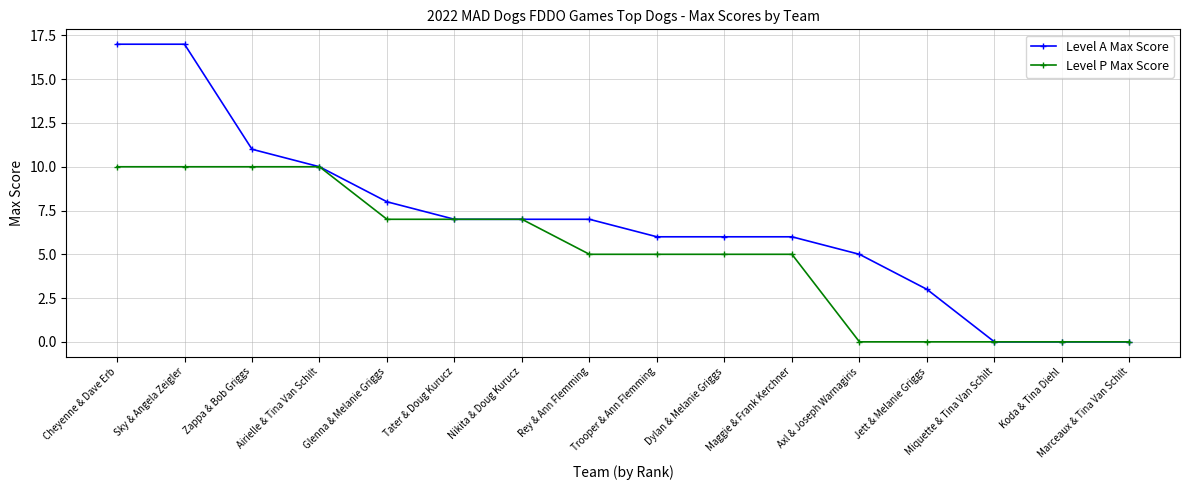

Which series has the widest spread of values?

Level A Max Score